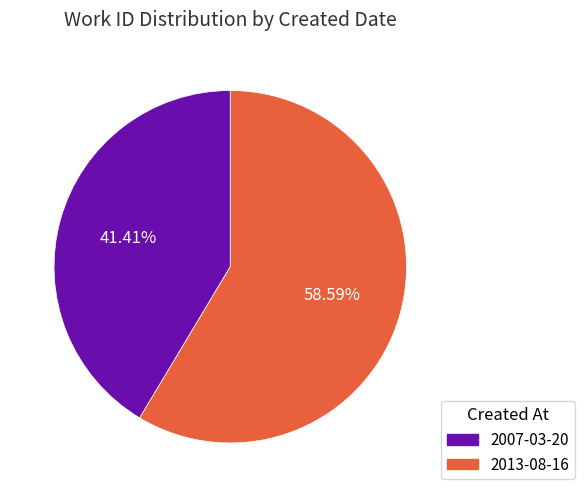

The 2013-08-16 slice represents 59% of the pie. True or false?

True